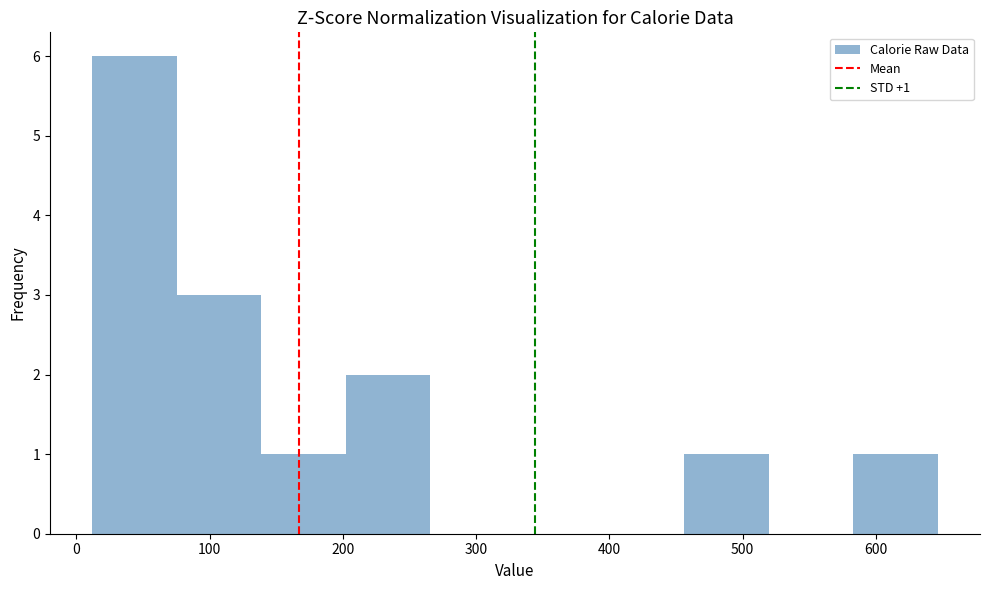

Which range on the x-axis has the tallest bar?

10 to 80